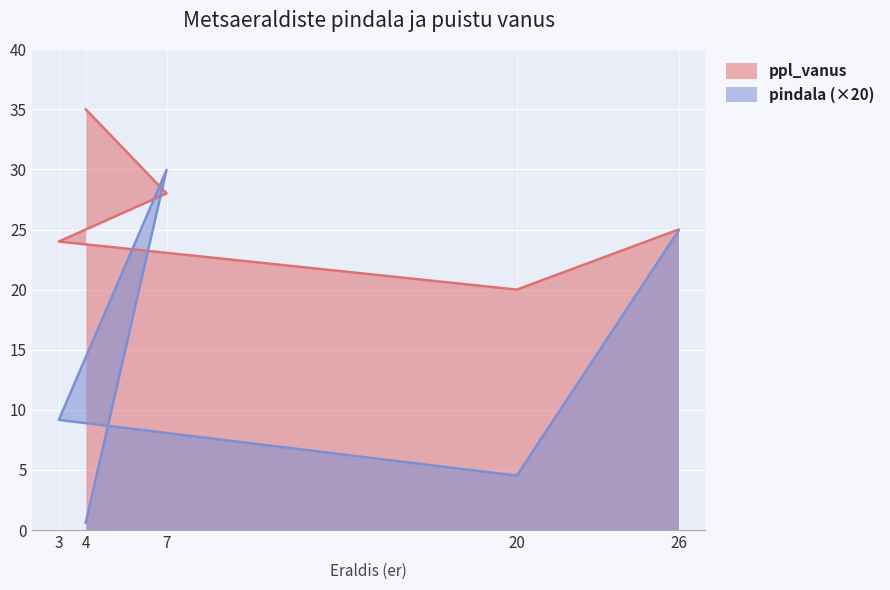

At which category is the sum across all series the highest?

7